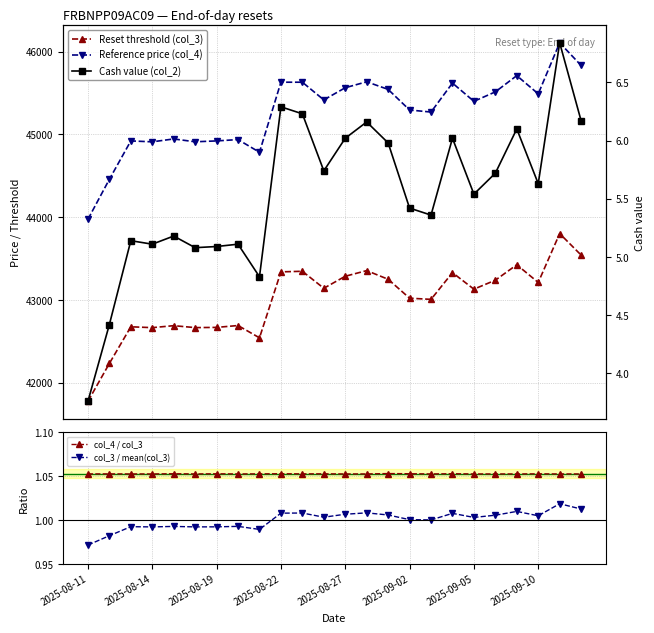

True or false: Cash value (col_2) has more than 1 interior local peaks.

True